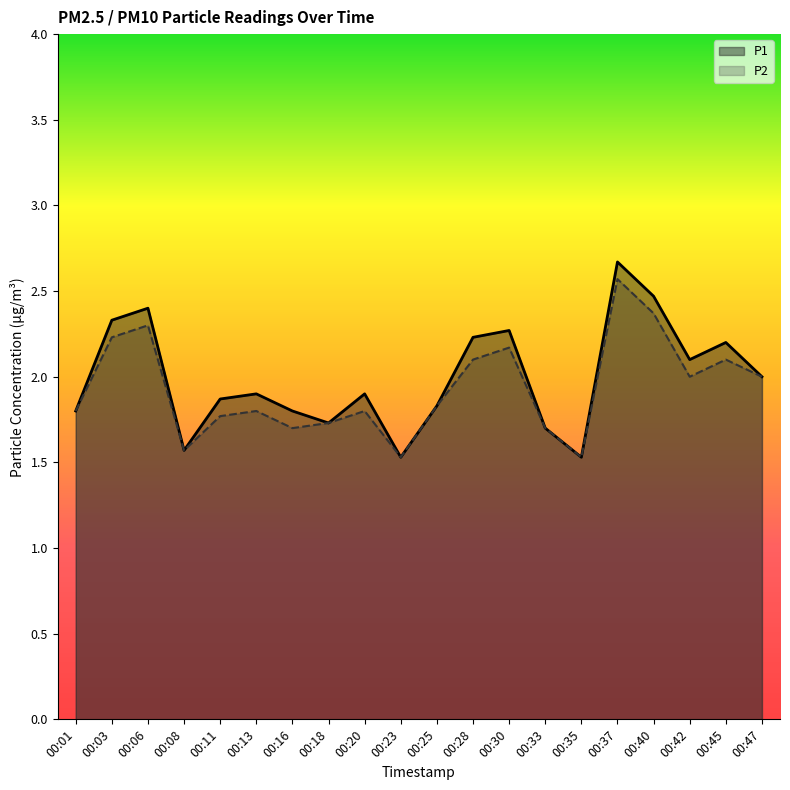

True or false: P2 has a value of 2.1 at 00:45.

True